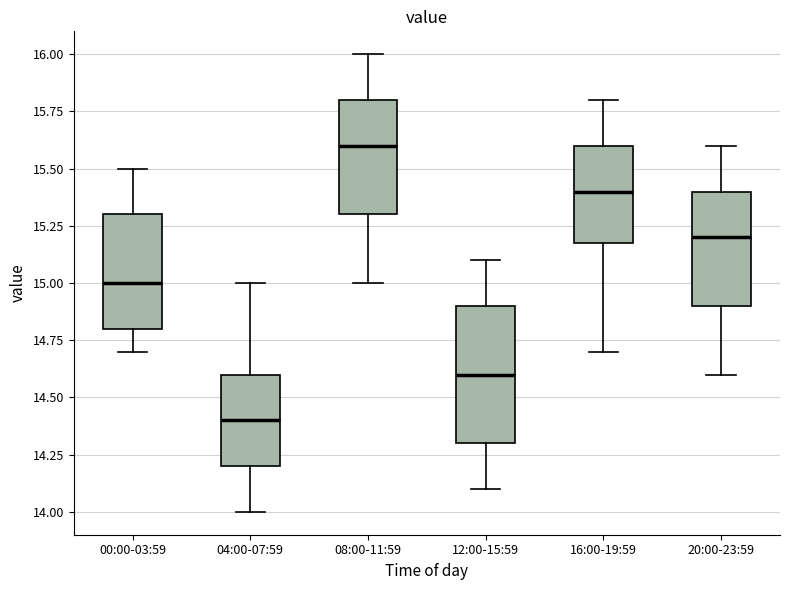

Reading left to right, transcribe this box plot: for each box, give where its median line is, the range the box spans, and where its two whiskers end, as read against the y-axis. The values are not printed on the chart, so give them approximately, as read against the axis.

00:00-03:59: median 15.0, box 14.8 to 15.3, whiskers 14.7 to 15.5
04:00-07:59: median 14.4, box 14.2 to 14.6, whiskers 14.0 to 15.0
08:00-11:59: median 15.6, box 15.3 to 15.8, whiskers 15.0 to 16.0
12:00-15:59: median 14.6, box 14.3 to 14.9, whiskers 14.1 to 15.1
16:00-19:59: median 15.4, box 15.2 to 15.6, whiskers 14.7 to 15.8
20:00-23:59: median 15.2, box 14.9 to 15.4, whiskers 14.6 to 15.6